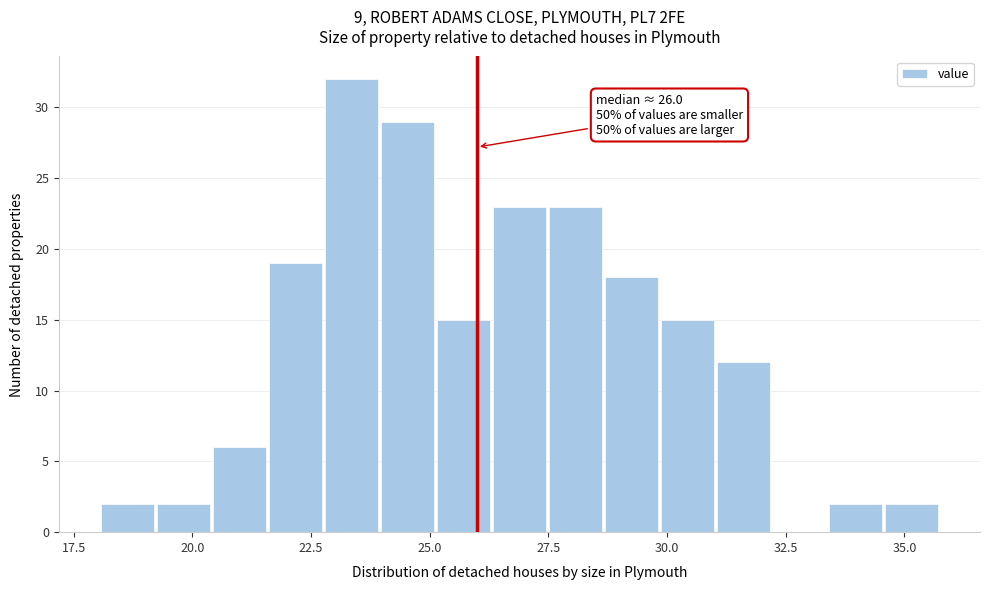

Around what value on the x-axis is the tallest bar? Give the approximate position of its centre, as read against the axis.

23.5